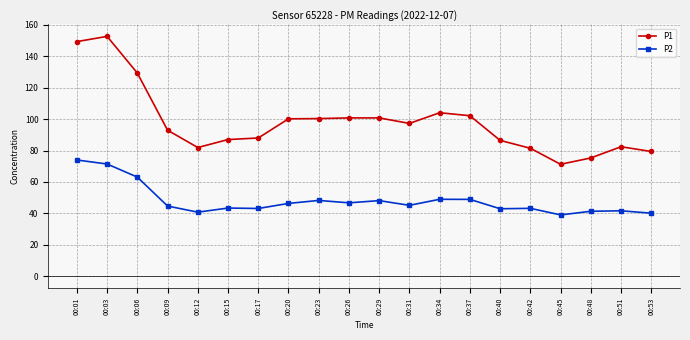

True or false: P2 has more than 2 points higher than both neighbors.

True